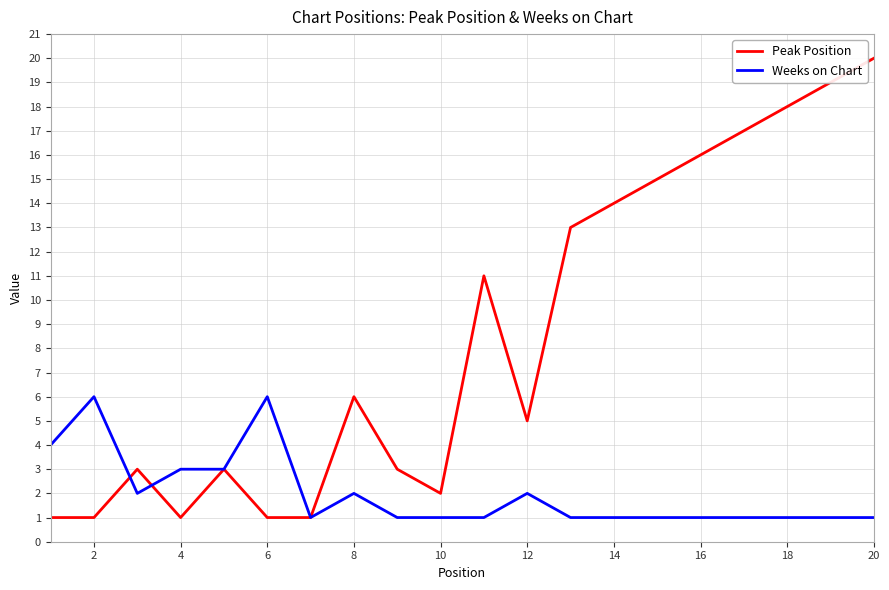

Reading left to right, list all the values displayed in this chart.

Peak Position: 1	1	3	1	3	1	1	6	3	2	11	5	13	14	15	16	17	18	19	20
Weeks on Chart: 4	6	2	3	3	6	1	2	1	1	1	2	1	1	1	1	1	1	1	1